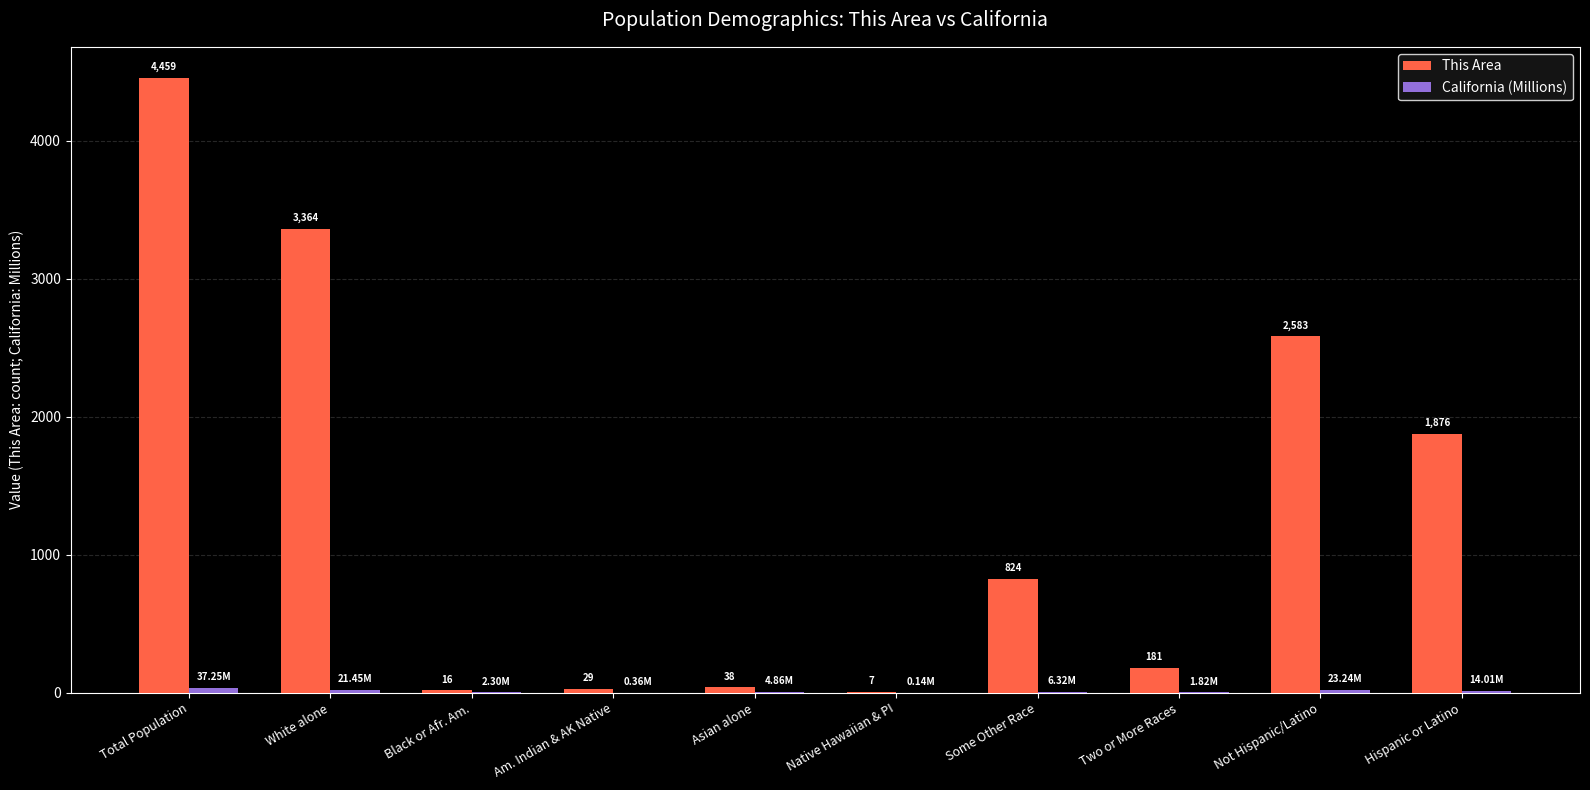

Count the number of data series in this chart.

2